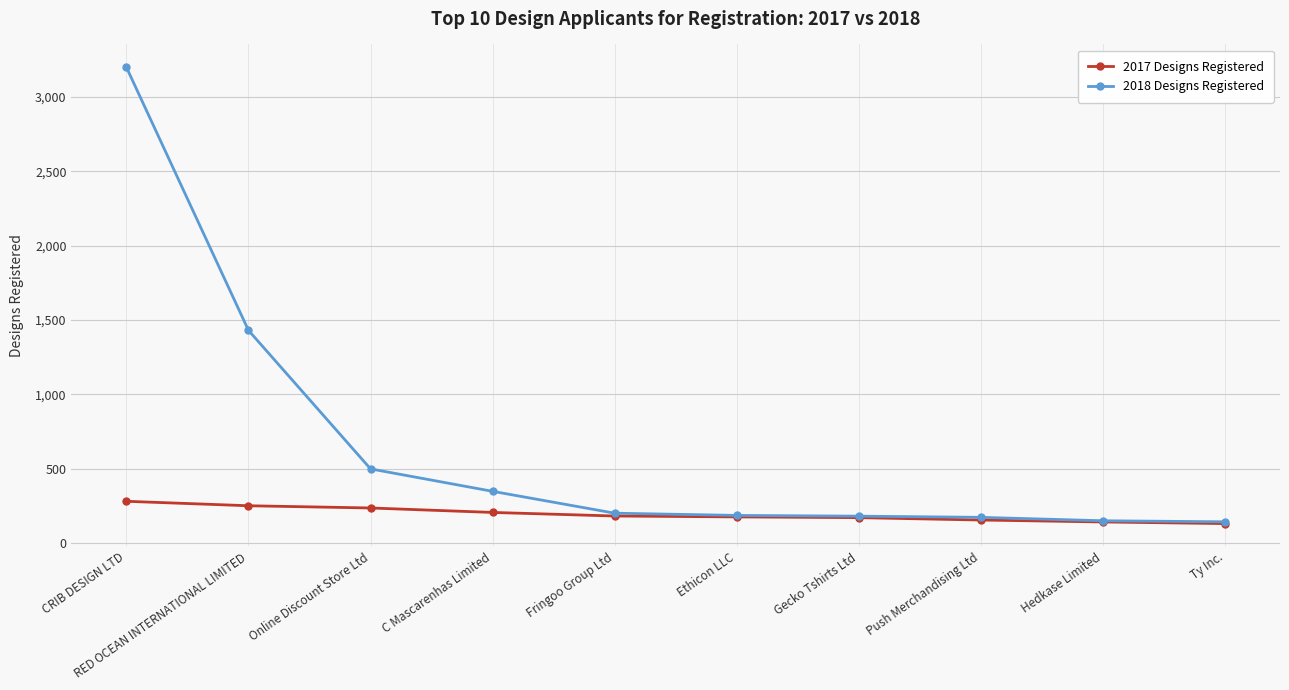

What is the value of the 2017 Designs Registered point at the 5th from the left?

181